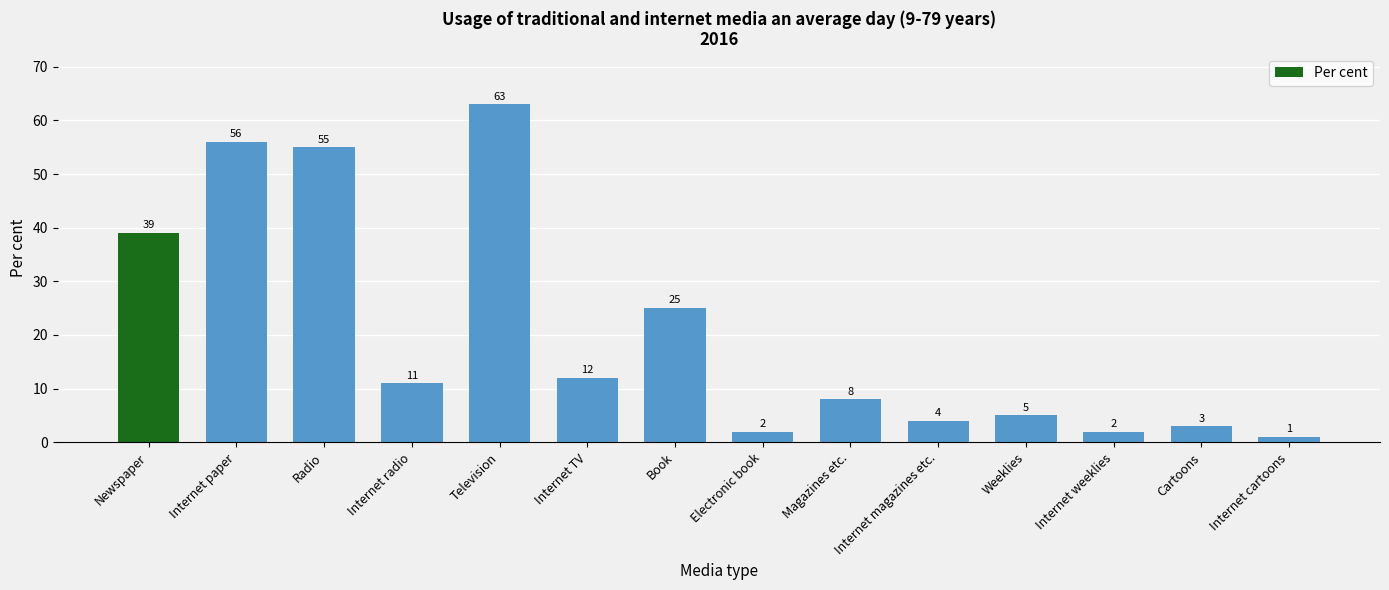

Reading left to right, list all the values displayed in this chart.

39	56	55	11	63	12	25	2	8	4	5	2	3	1